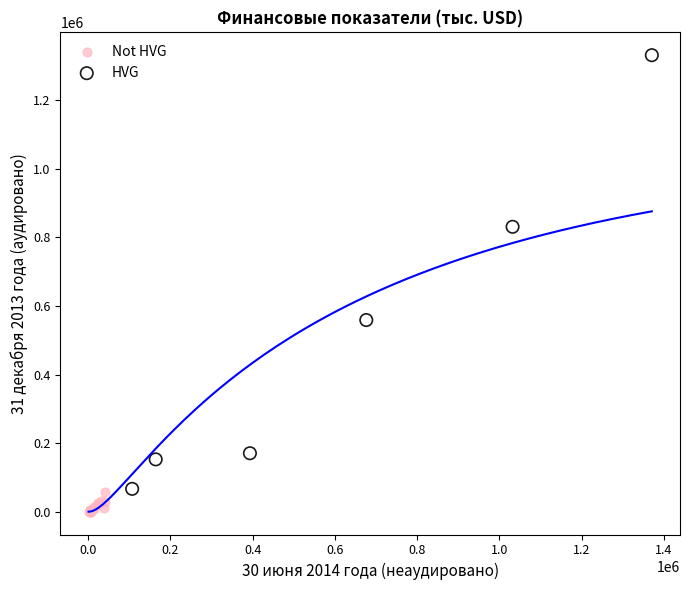

Which series has the widest spread of Y values?

HVG